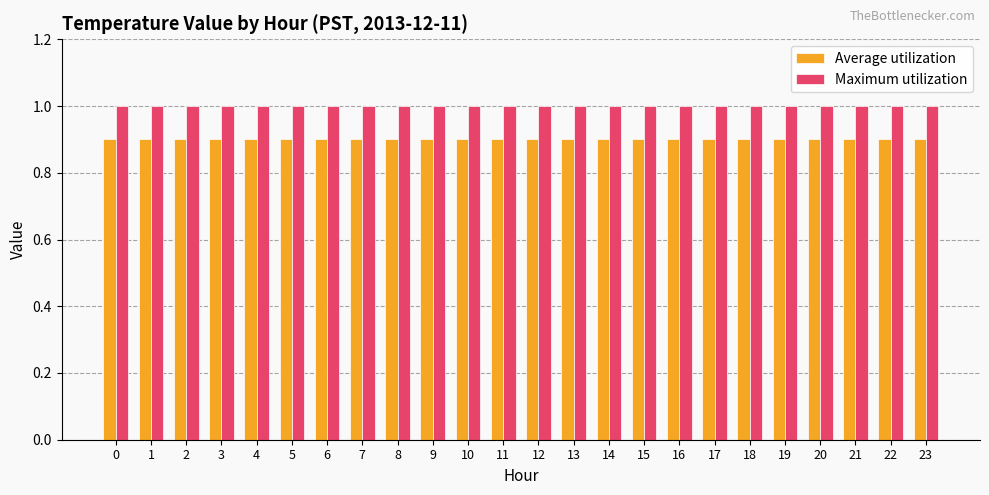

Is the value of Average utilization at 3 greater than the value of Maximum utilization at 23?

No